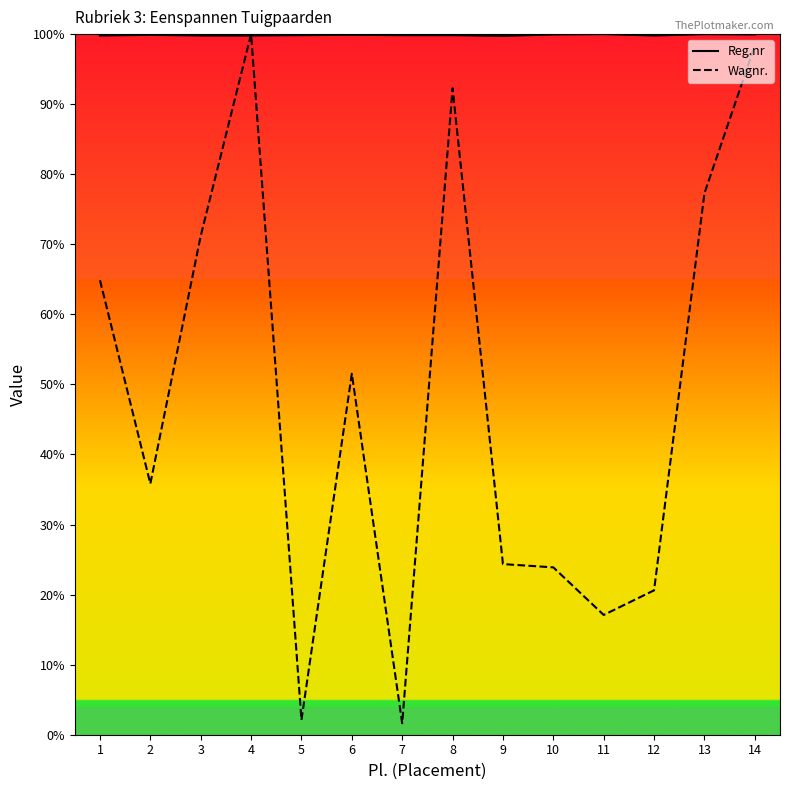

How many lines are shown in the chart?

2